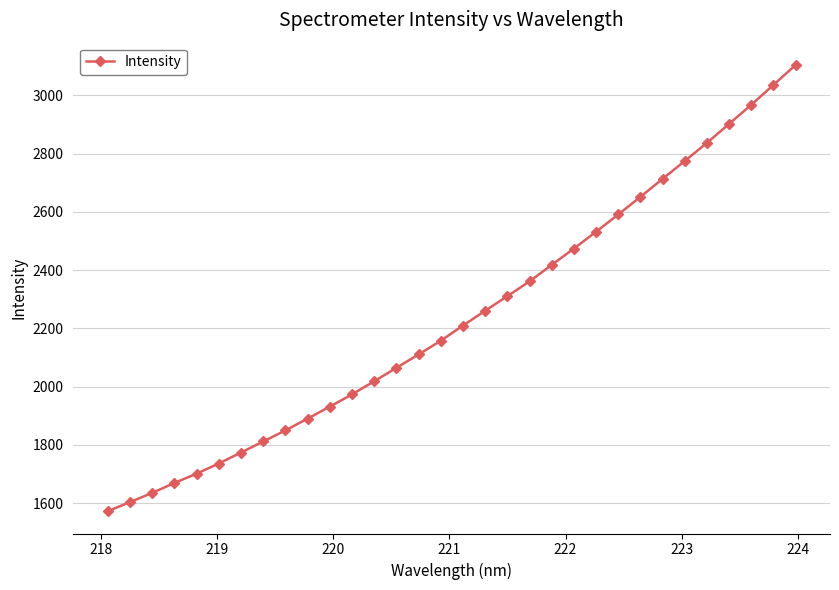

How many values are below 2209?

16